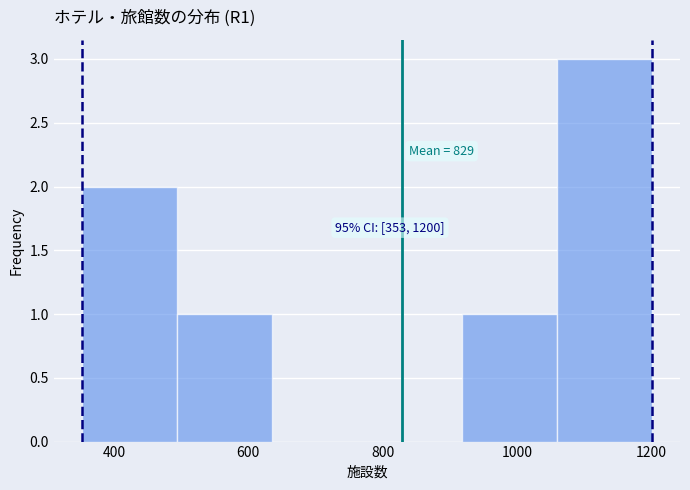

Over which range of the x-axis is the bar tallest?

1060 to 1200